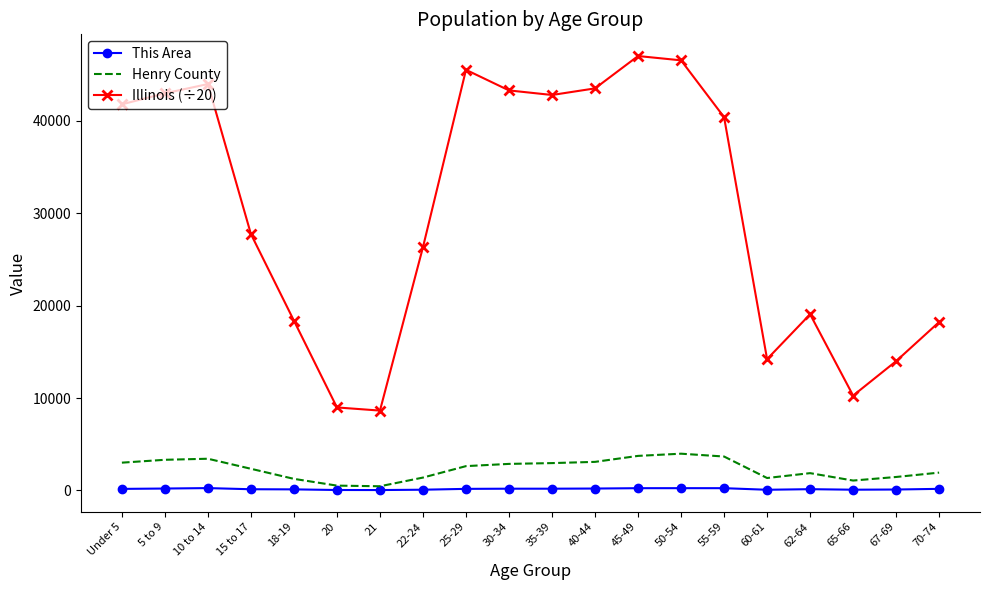

True or false: Illinois (÷20) has more than 1 interior local peaks.

True